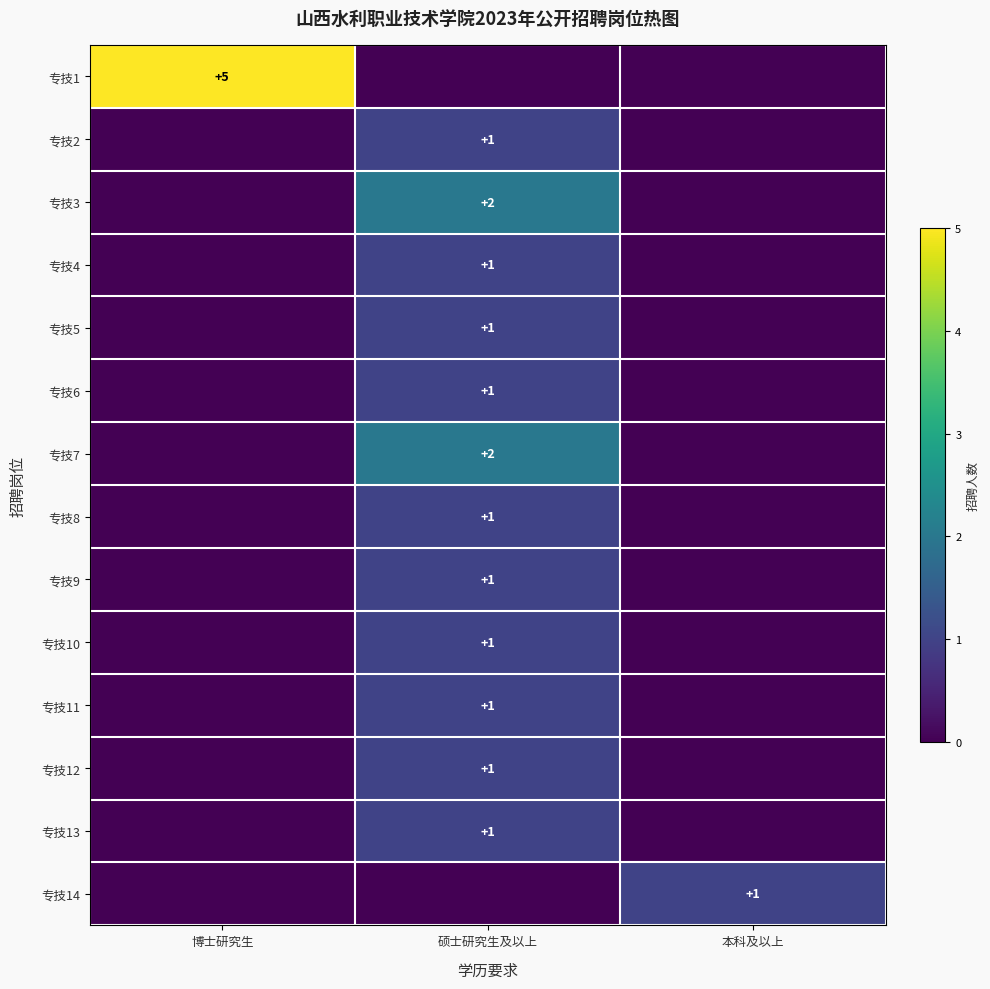

How many categories are shown in the chart?

3